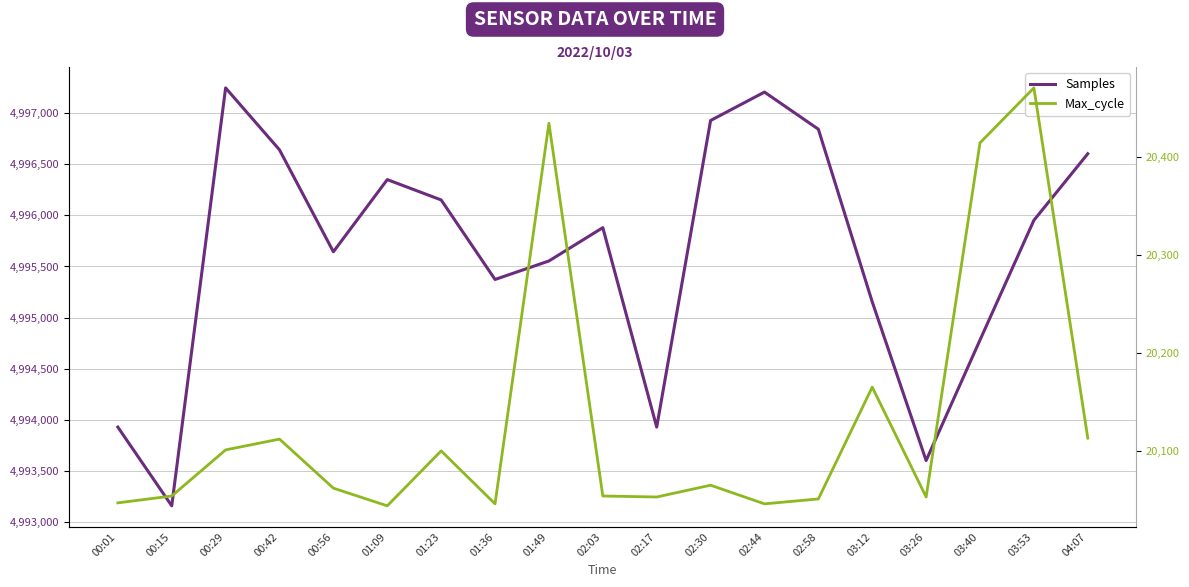

Which has a higher value, 00:01 or 00:56?

00:56